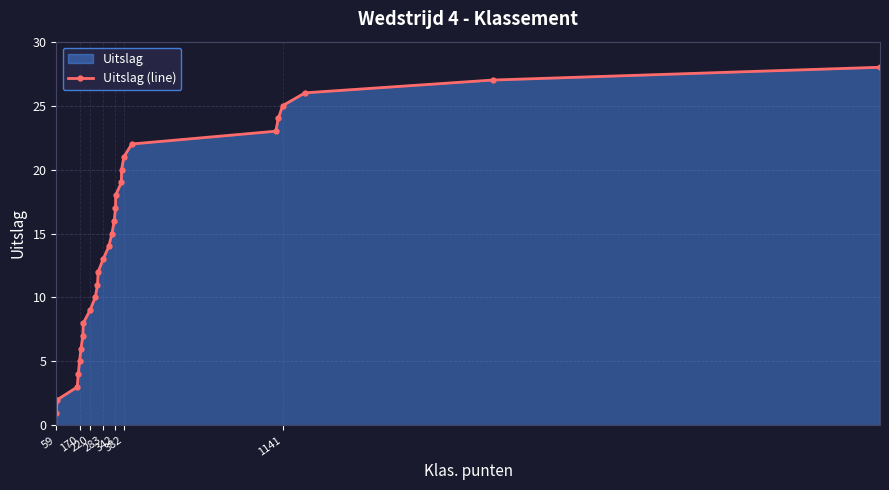

True or false: the data has more than 2 interior local peaks.

False